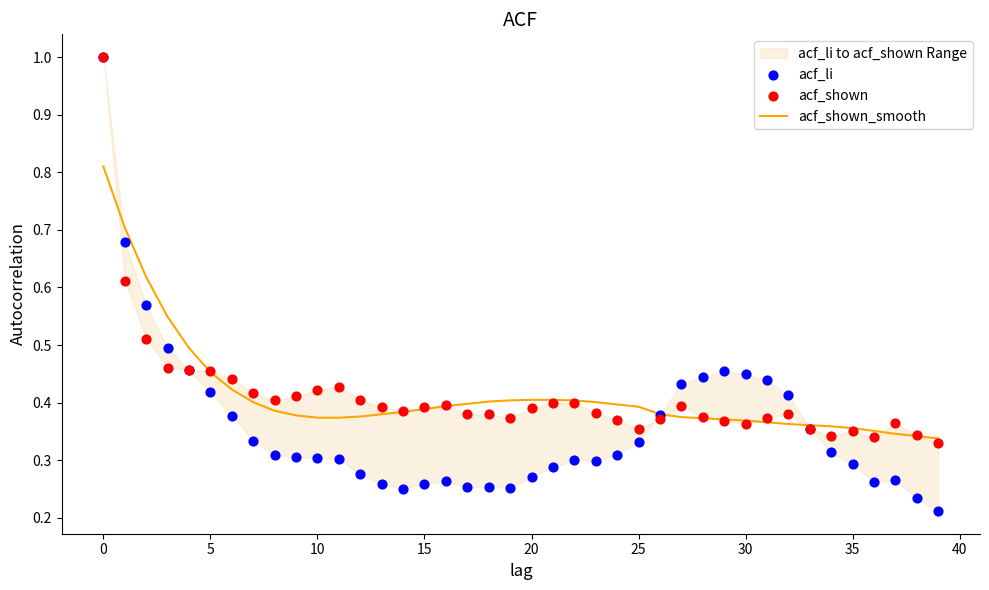

What are all the series names shown in the legend?

acf_shown_smooth, acf_li, acf_shown